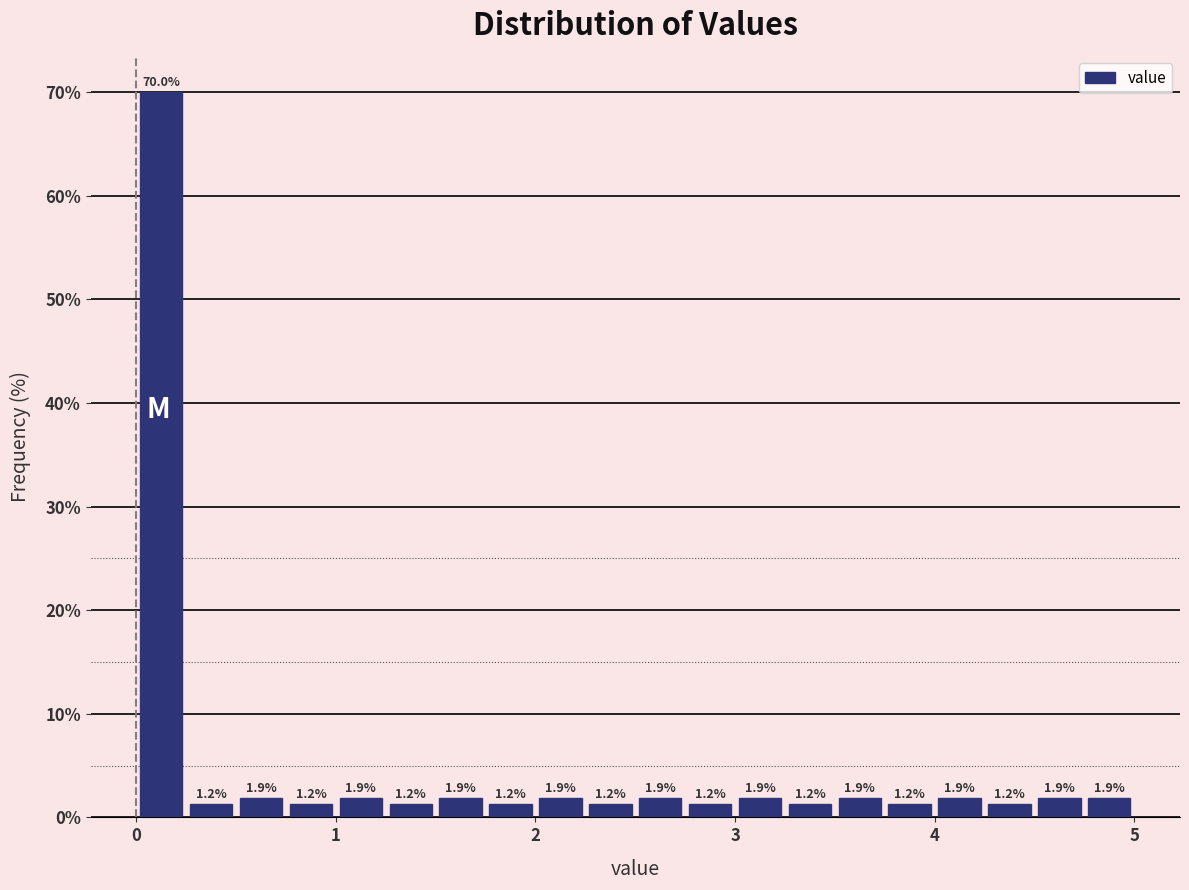

Around what value on the x-axis is the tallest bar? Give the approximate position of its centre, as read against the axis.

0.1